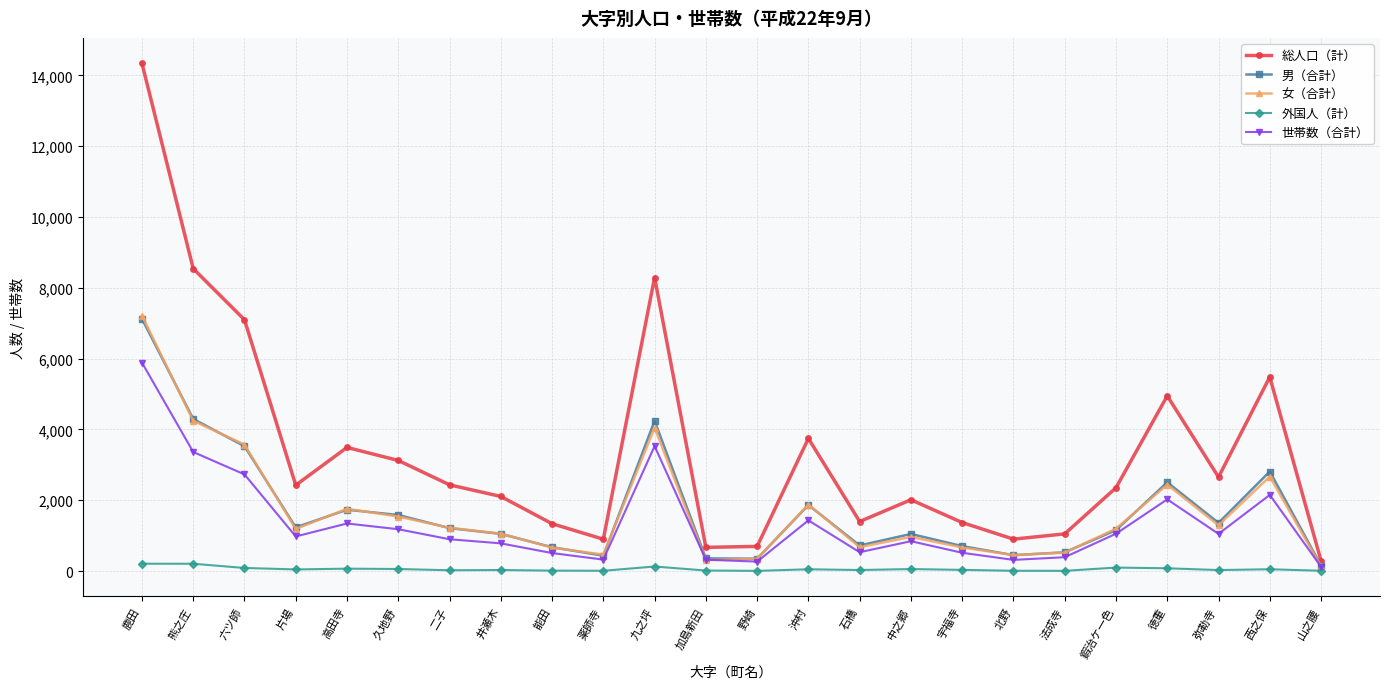

What is the total value across all series at 鹿田?

34778